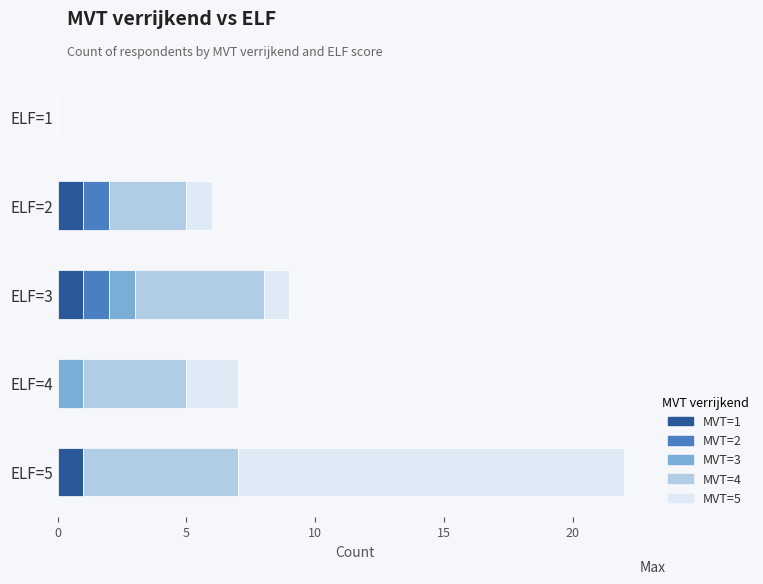

What are all the series names shown in the legend?

MVT=1, MVT=2, MVT=3, MVT=4, MVT=5